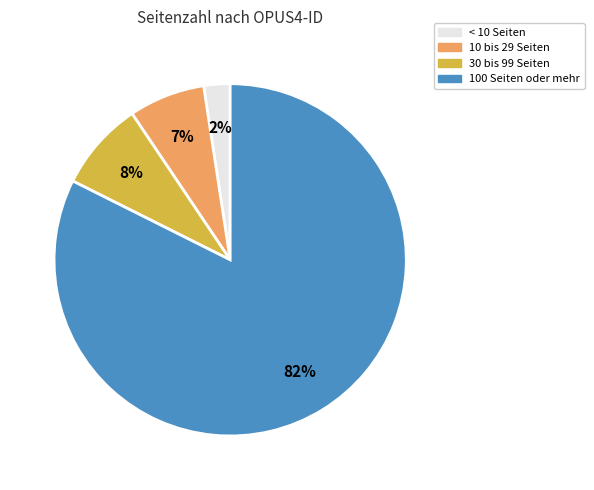

Do 30 bis 99 Seiten and 100 Seiten oder mehr together represent more than half of the pie?

Yes